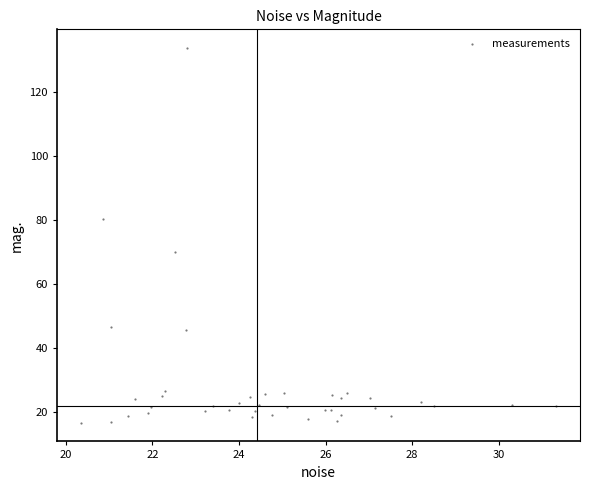

What is the range of Y values (max minus min)?

117.0